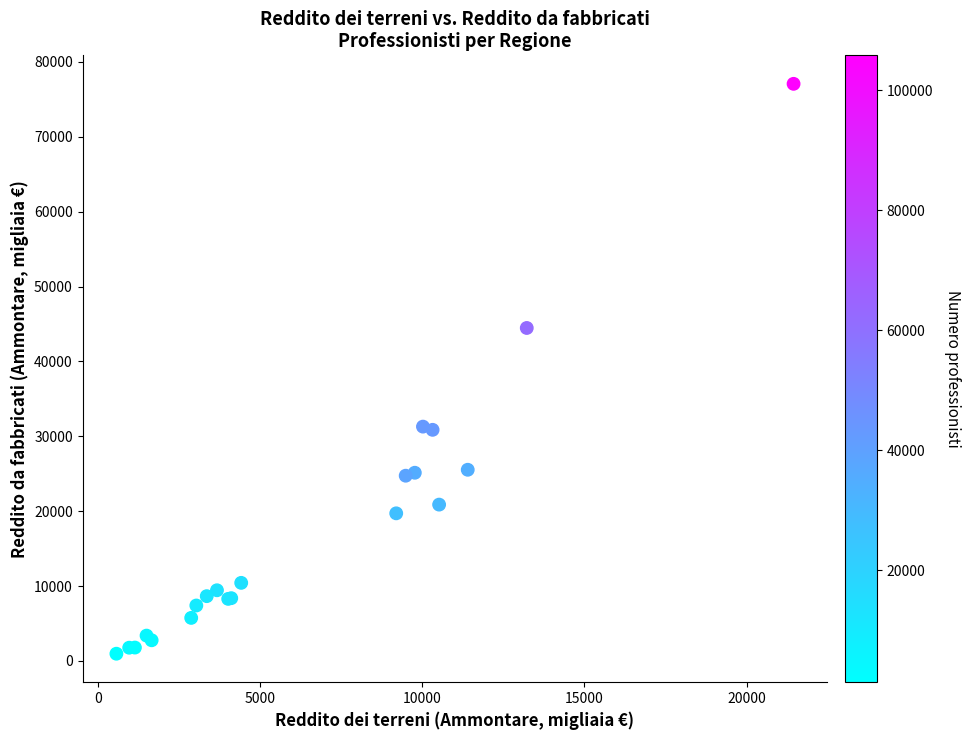

What Y value in the scatter plot is closest to 39019?

44468